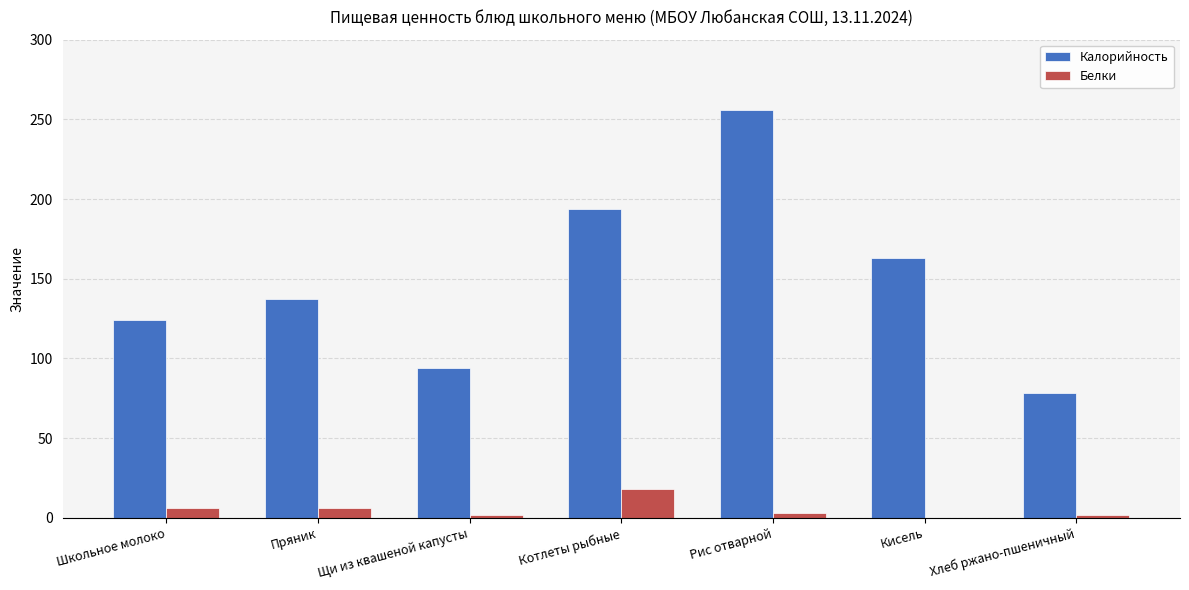

True or false: Калорийность has a value of 32 at Хлеб ржано-пшеничный.

False